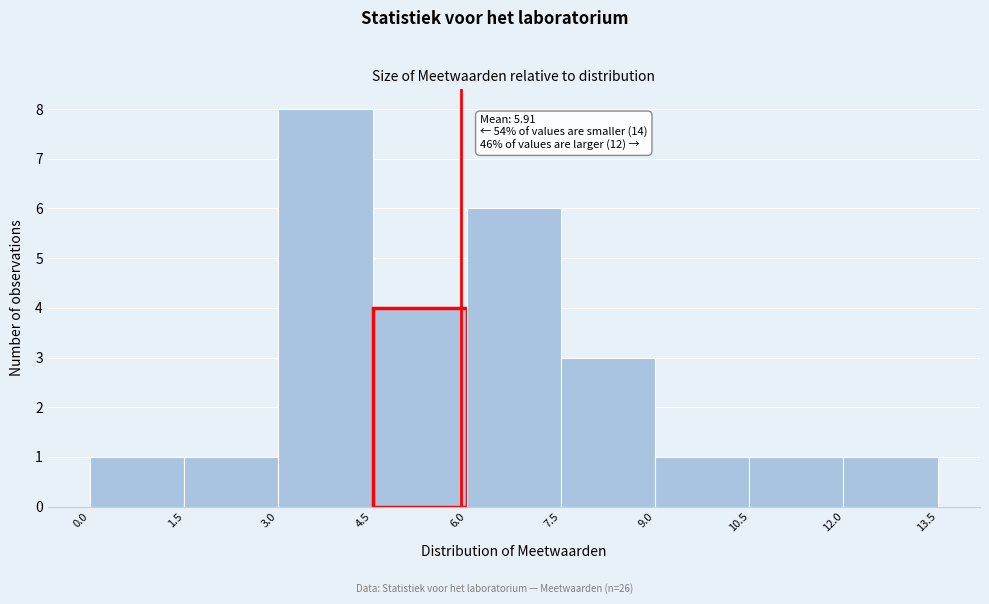

Which range on the x-axis has the tallest bar?

3.0 to 4.5